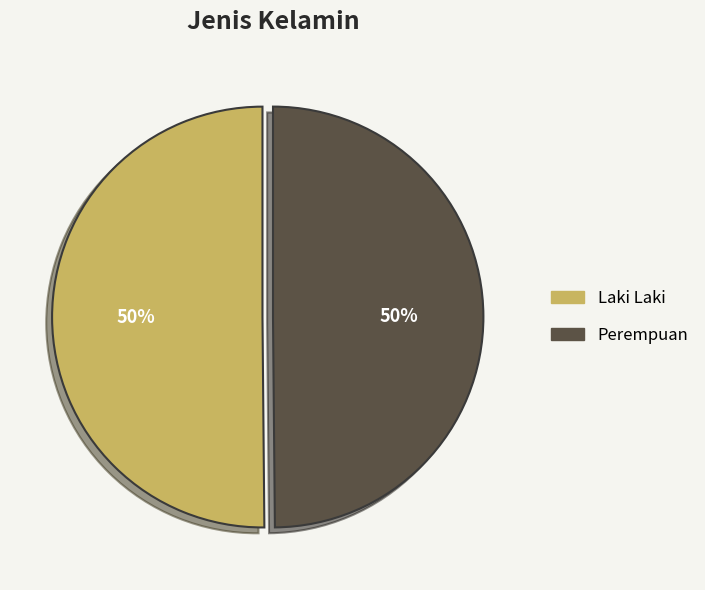

Is the sum of Perempuan and Laki Laki greater than half?

Yes